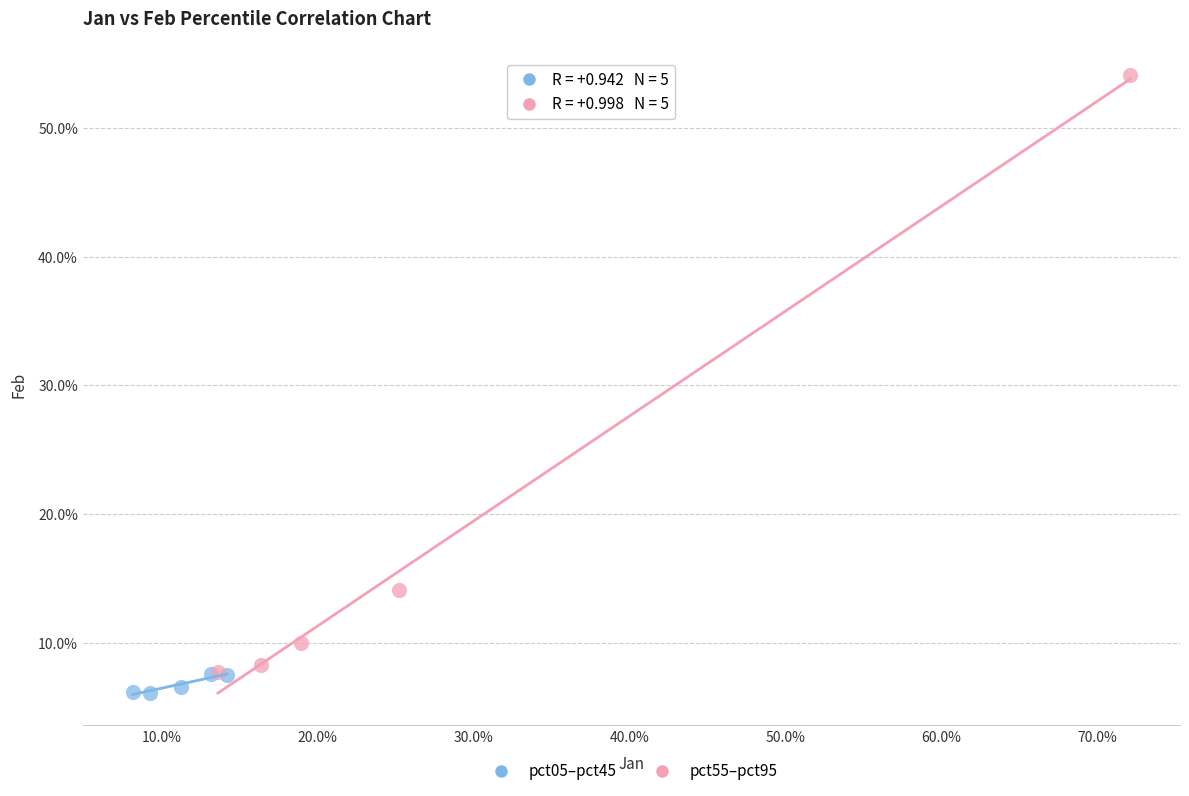

Which series has the largest Y range (max minus min)?

pct55–pct95